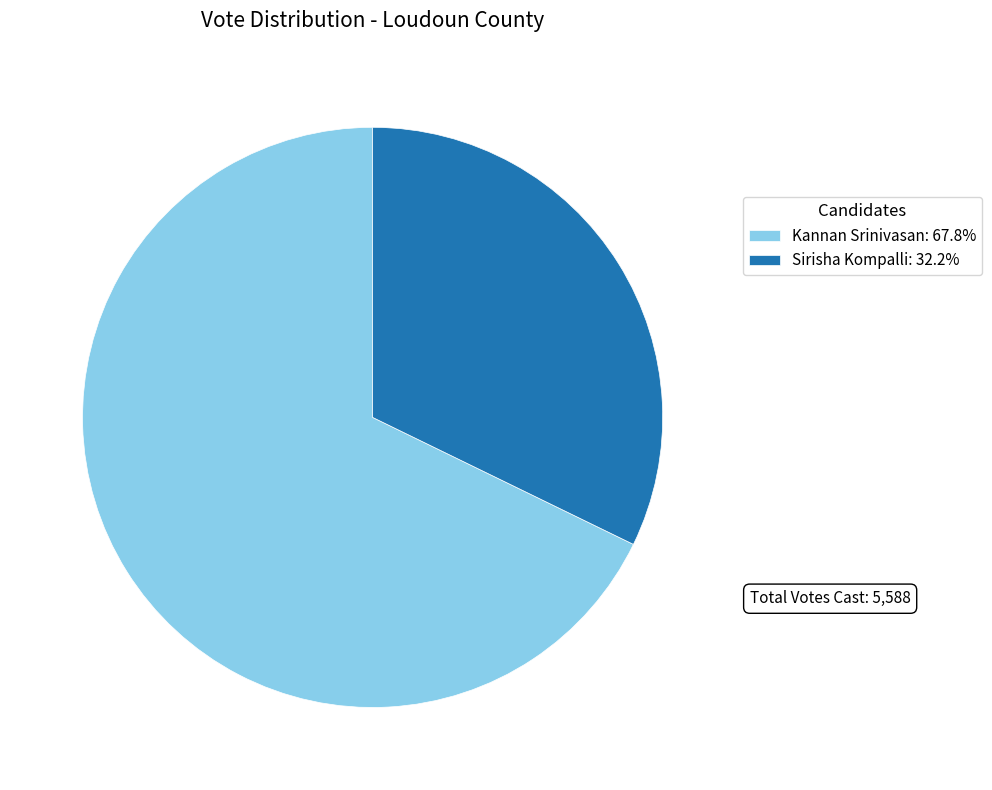

Do Sirisha Kompalli: 32.2% and Kannan Srinivasan: 67.8% together represent more than half of the pie?

Yes